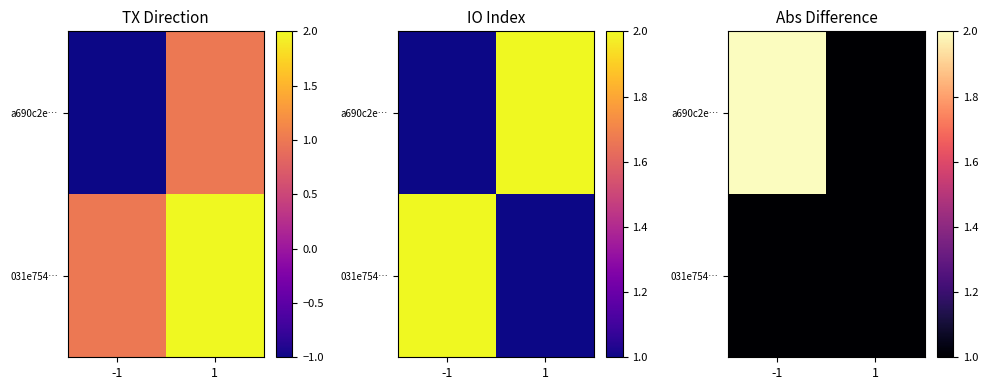

Which label corresponds to the largest value in the chart?

-1